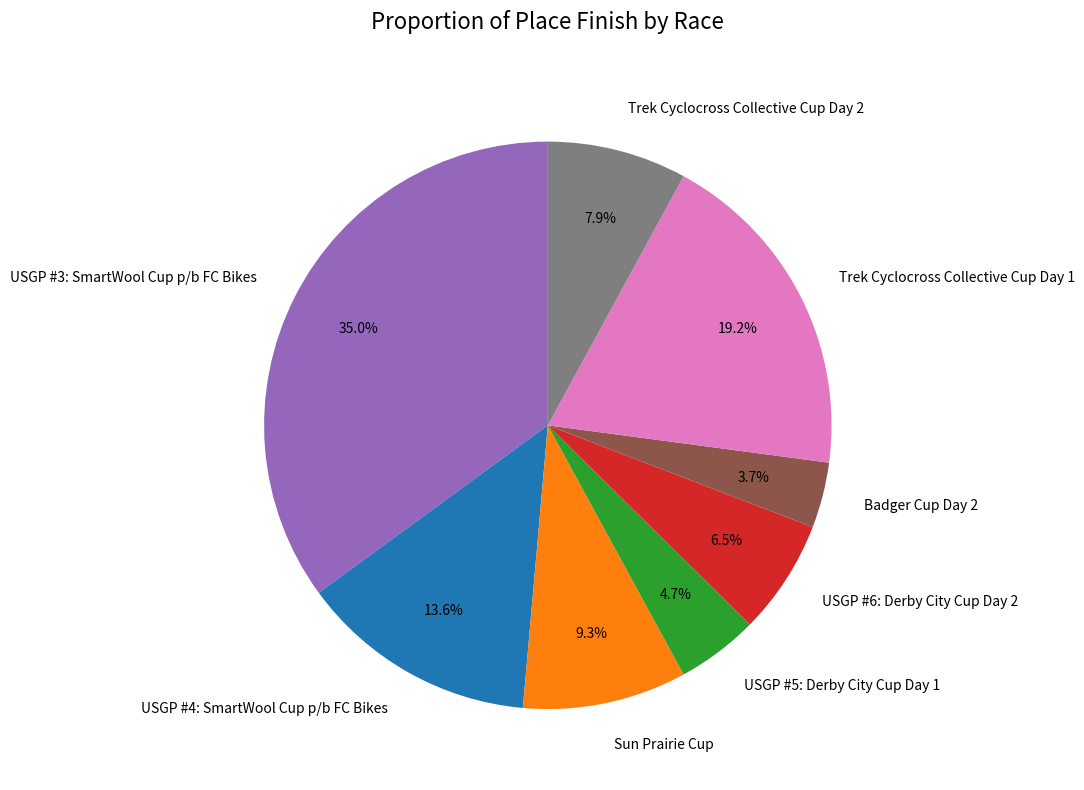

What is the total percentage of USGP #4: SmartWool Cup p/b FC Bikes and Badger Cup Day 2?

17.3%